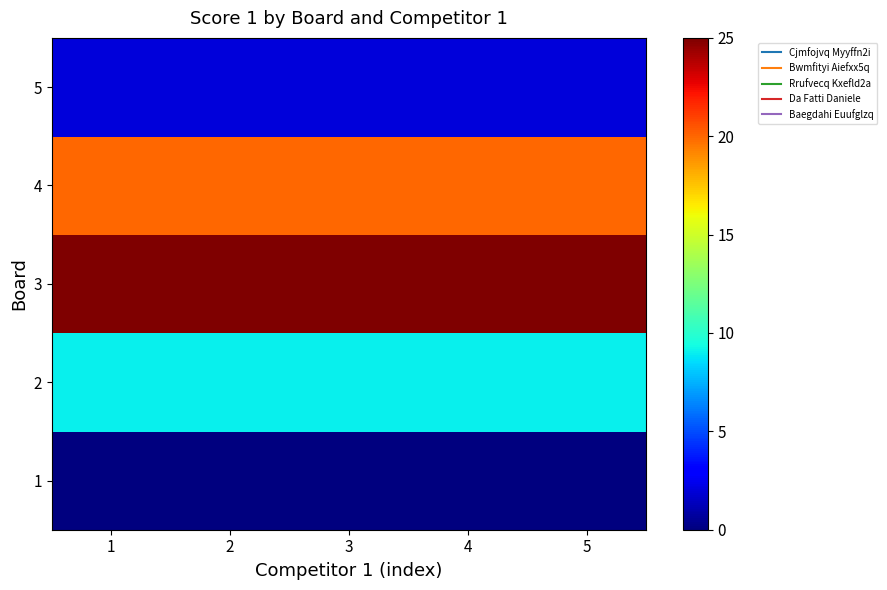

Reading right to left, transcribe all the data shown in this chart.

1: 5=0	4=0	3=0	2=0	1=0
2: 5=9	4=9	3=9	2=9	1=9
3: 5=25	4=25	3=25	2=25	1=25
4: 5=20	4=20	3=20	2=20	1=20
5: 5=2	4=2	3=2	2=2	1=2